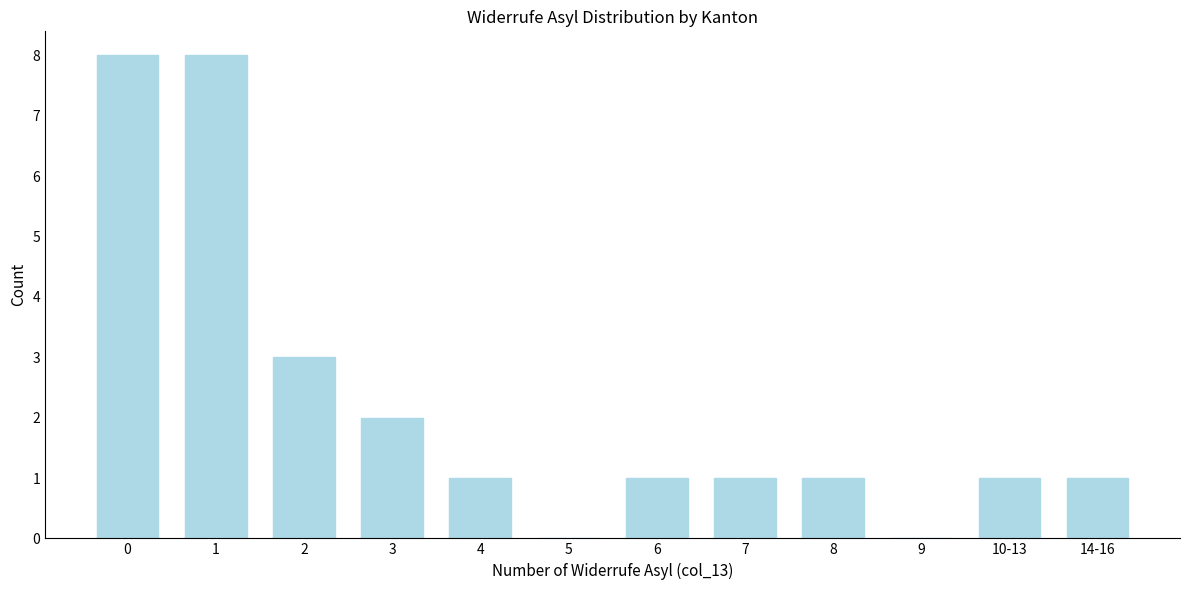

Reading right to left, what are all the values shown in this chart?

14-16=1	10-13=1	9=0	8=1	7=1	6=1	5=0	4=1	3=2	2=3	1=8	0=8